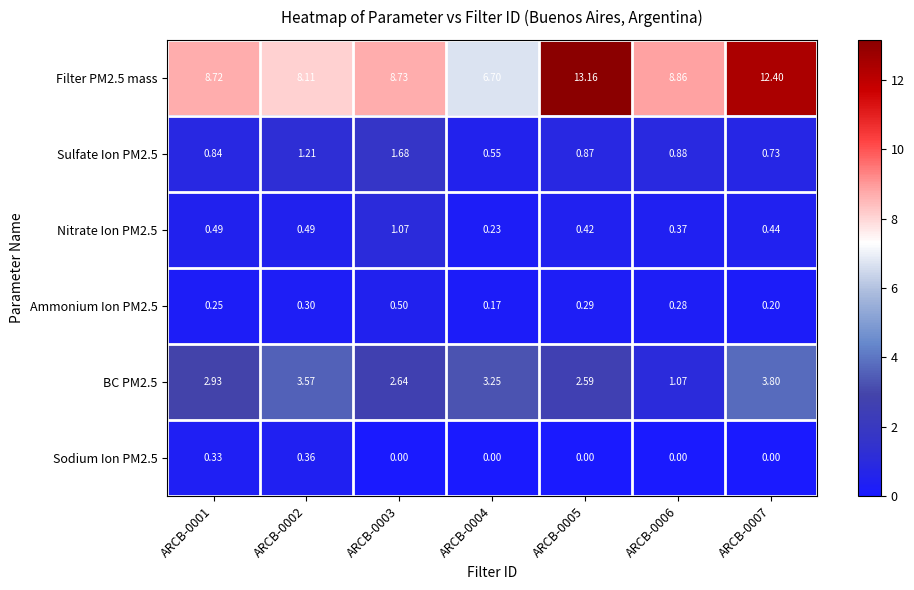

Reading left to right, transcribe all the data shown in this chart.

Filter PM2.5 mass: ARCB-0001=8.7	ARCB-0002=8.1	ARCB-0003=8.7	ARCB-0004=6.7	ARCB-0005=13.2	ARCB-0006=8.9	ARCB-0007=12.4
Sulfate Ion PM2.5: ARCB-0001=0.8	ARCB-0002=1.2	ARCB-0003=1.7	ARCB-0004=0.6	ARCB-0005=0.9	ARCB-0006=0.9	ARCB-0007=0.7
Nitrate Ion PM2.5: ARCB-0001=0.5	ARCB-0002=0.5	ARCB-0003=1.1	ARCB-0004=0.2	ARCB-0005=0.4	ARCB-0006=0.4	ARCB-0007=0.4
Ammonium Ion PM2.5: ARCB-0001=0.2	ARCB-0002=0.3	ARCB-0003=0.5	ARCB-0004=0.2	ARCB-0005=0.3	ARCB-0006=0.3	ARCB-0007=0.2
BC PM2.5: ARCB-0001=2.9	ARCB-0002=3.6	ARCB-0003=2.6	ARCB-0004=3.2	ARCB-0005=2.6	ARCB-0006=1.1	ARCB-0007=3.8
Sodium Ion PM2.5: ARCB-0001=0.3	ARCB-0002=0.4	ARCB-0003=0.0	ARCB-0004=0.0	ARCB-0005=0.0	ARCB-0006=0.0	ARCB-0007=0.0